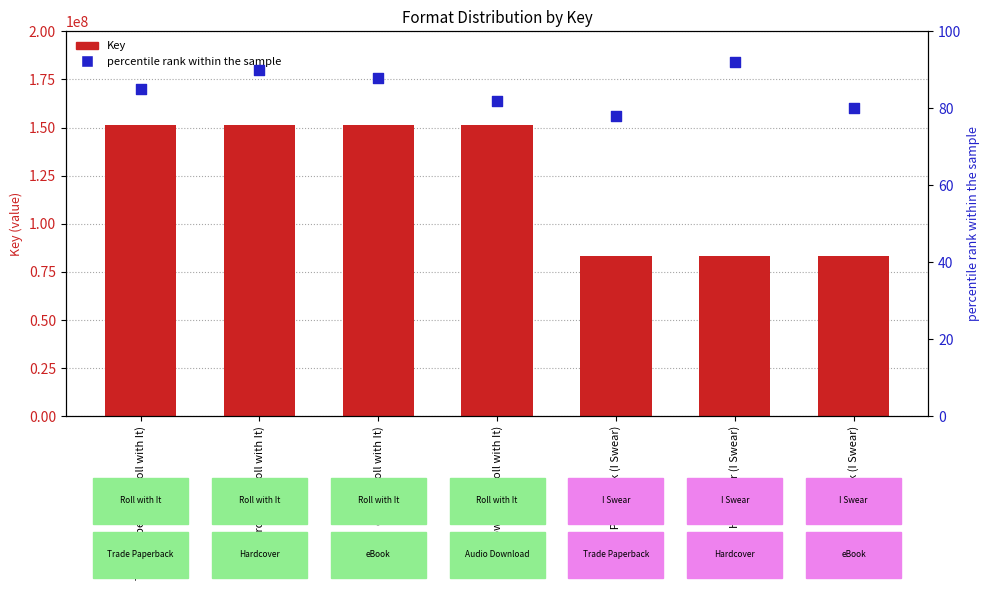

Is the value of percentile rank within the sample at Trade Paperback (I Swear) greater than the value of Key at Hardcover (I Swear)?

No